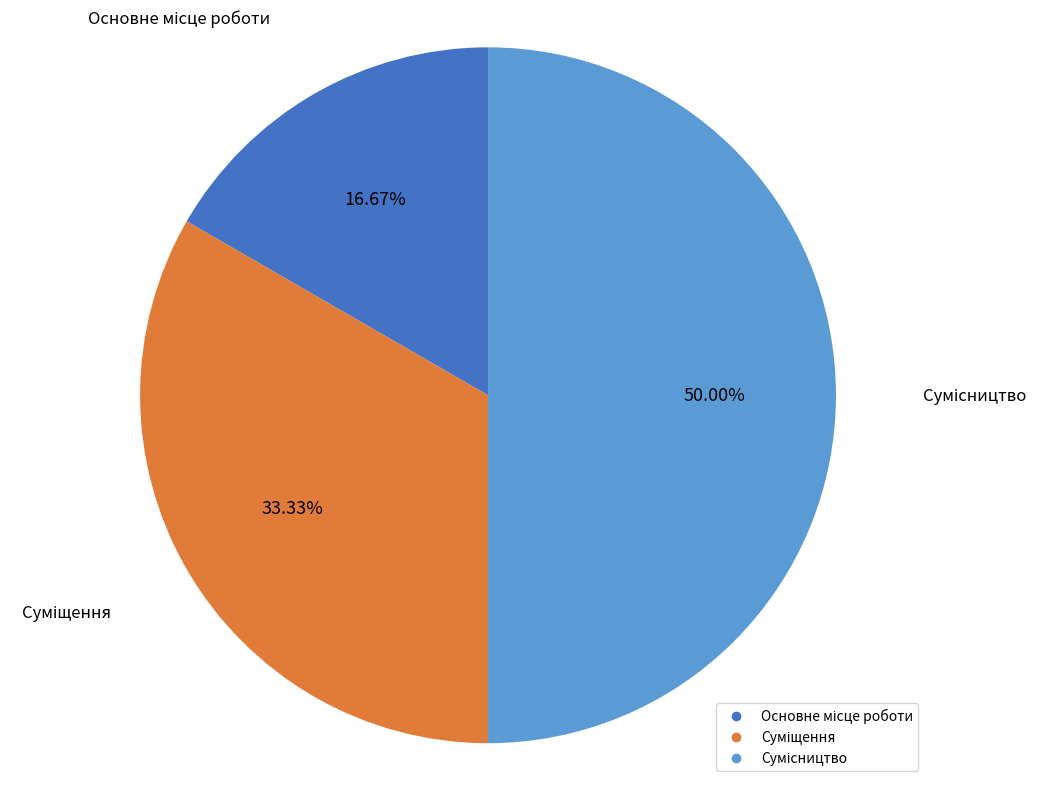

What percentage is the Сумісництво slice, to the nearest percent?

50%